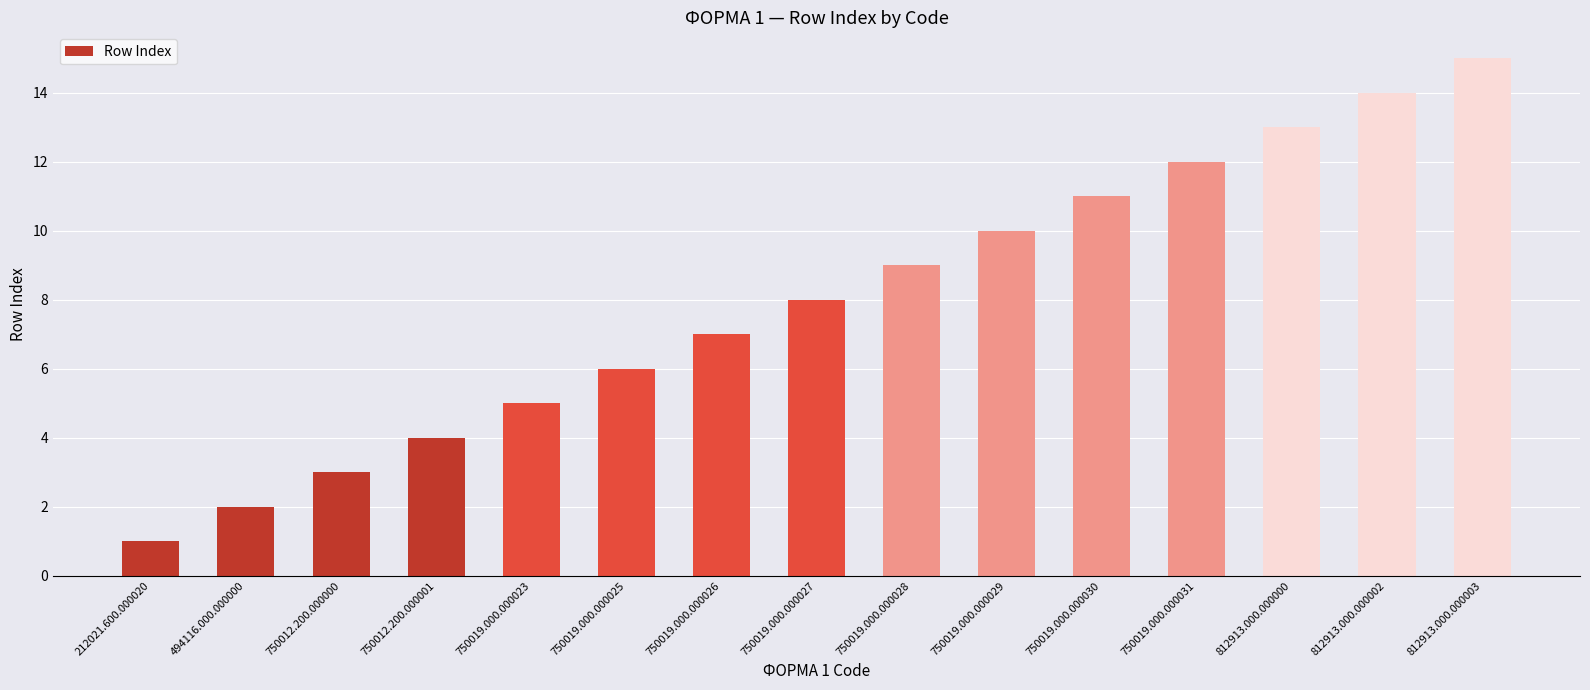

Reading right to left, transcribe all the data shown in this chart.

812913.000.000003=15	812913.000.000002=14	812913.000.000000=13	750019.000.000031=12	750019.000.000030=11	750019.000.000029=10	750019.000.000028=9	750019.000.000027=8	750019.000.000026=7	750019.000.000025=6	750019.000.000023=5	750012.200.000001=4	750012.200.000000=3	494116.000.000000=2	212021.600.000020=1